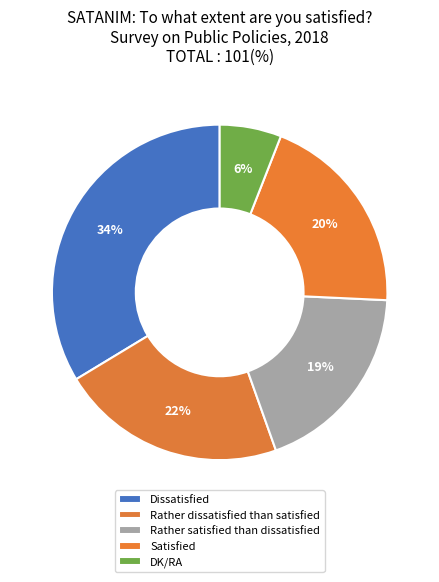

Does any single category account for the majority?

No